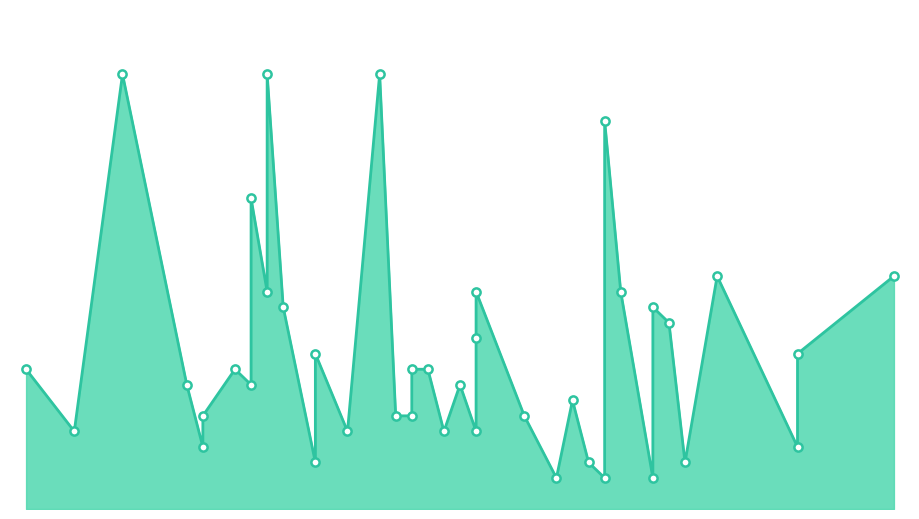

Between 12 and 21, which is larger?

21